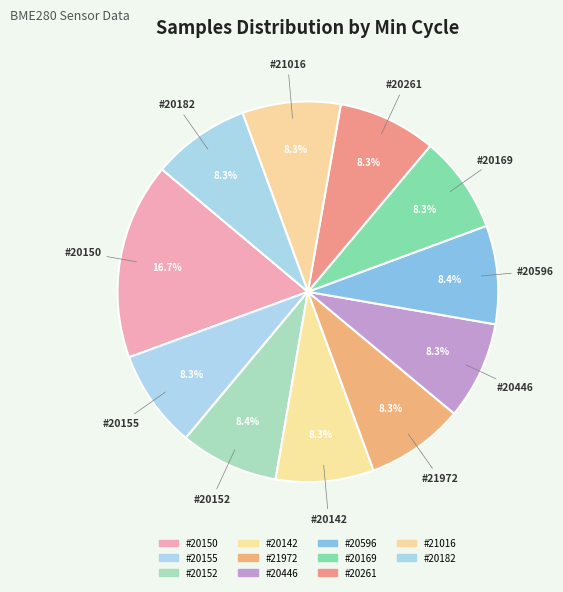

How many slices are in this pie chart?

11